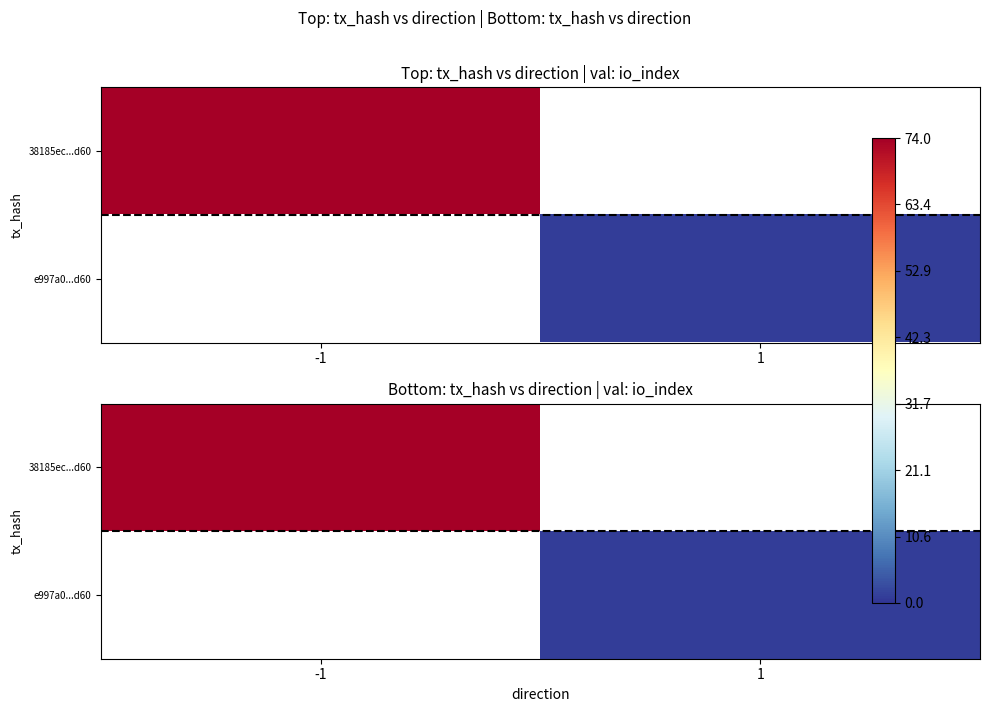

At which category does the chart reach its peak across all series?

-1